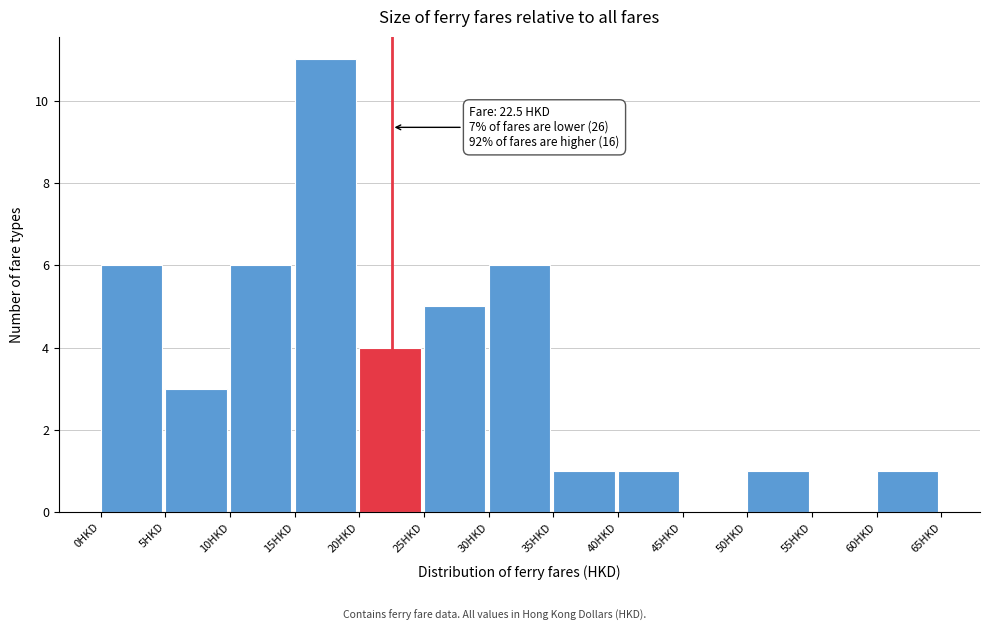

Over which range of the x-axis is the bar tallest?

15 to 20